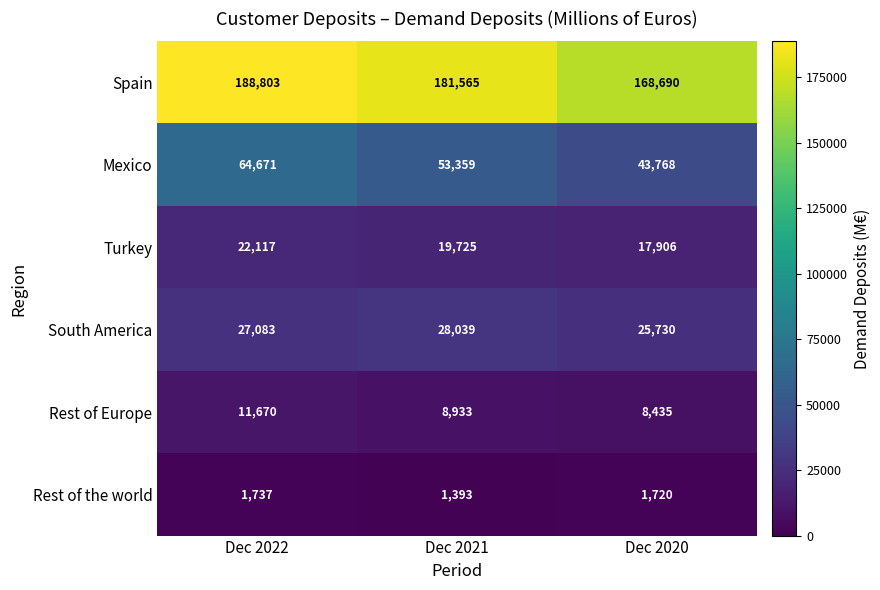

Is it true that Mexico equals 43768 at Dec 2020?

True